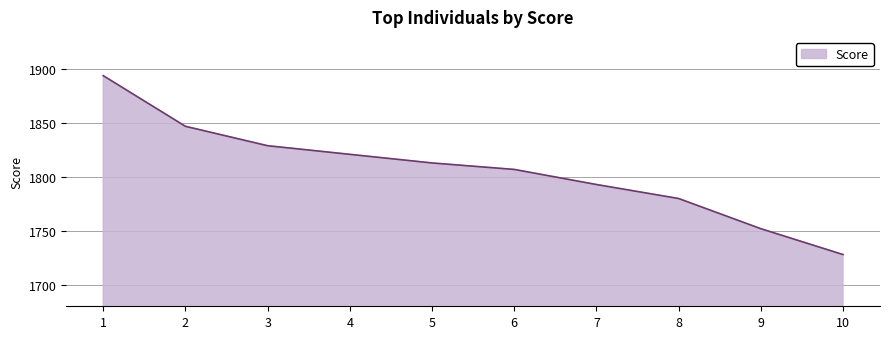

What is the ratio of the value at 1 to the value at 4?

1.0